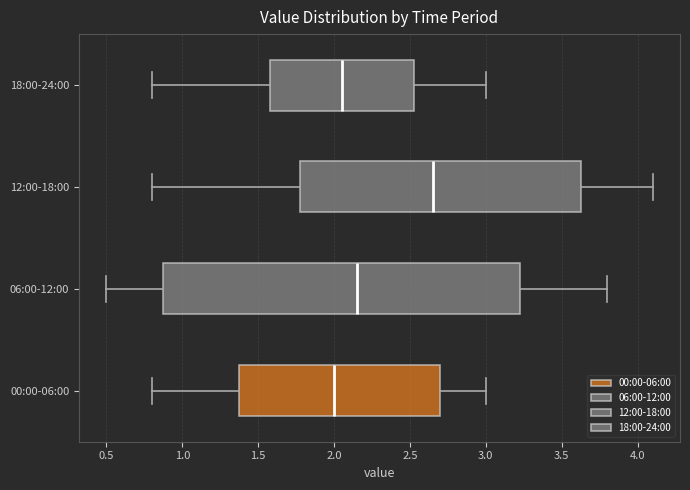

Reading bottom to top, transcribe this box plot: for each box, give where its median line is, the range the box spans, and where its two whiskers end, as read against the x-axis. The values are not printed on the chart, so give them approximately, as read against the axis.

00:00-06:00: median 2.00, box 1.40 to 2.70, whiskers 0.80 to 3.00
06:00-12:00: median 2.15, box 0.90 to 3.25, whiskers 0.50 to 3.80
12:00-18:00: median 2.65, box 1.80 to 3.65, whiskers 0.80 to 4.10
18:00-24:00: median 2.05, box 1.60 to 2.55, whiskers 0.80 to 3.00